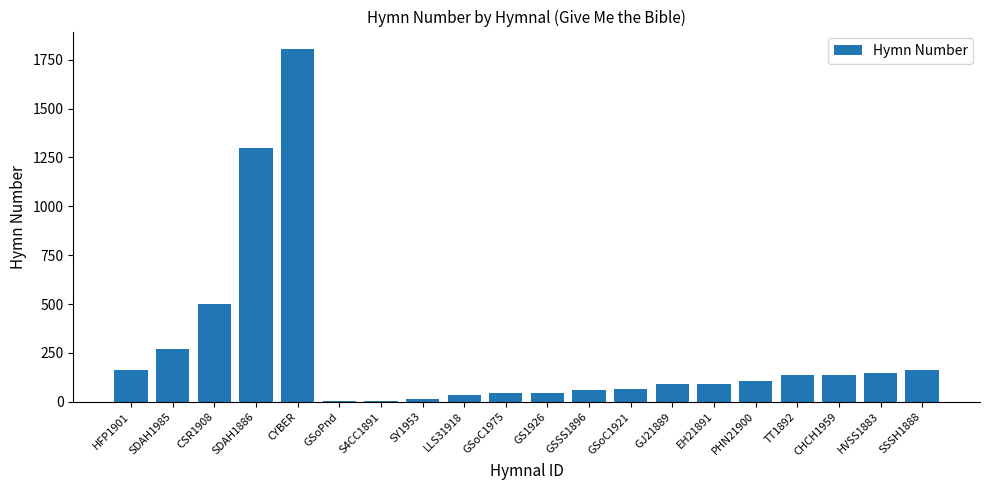

The chart shows a value of 68 at HFP1901. True or false?

False